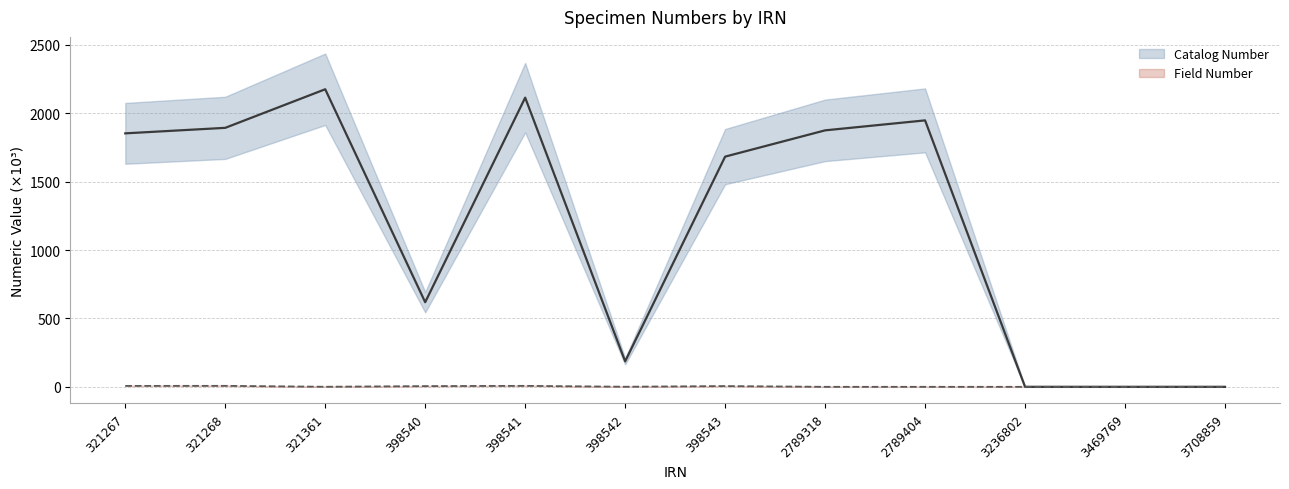

What value does the Field Number series have at 398542?

0.7